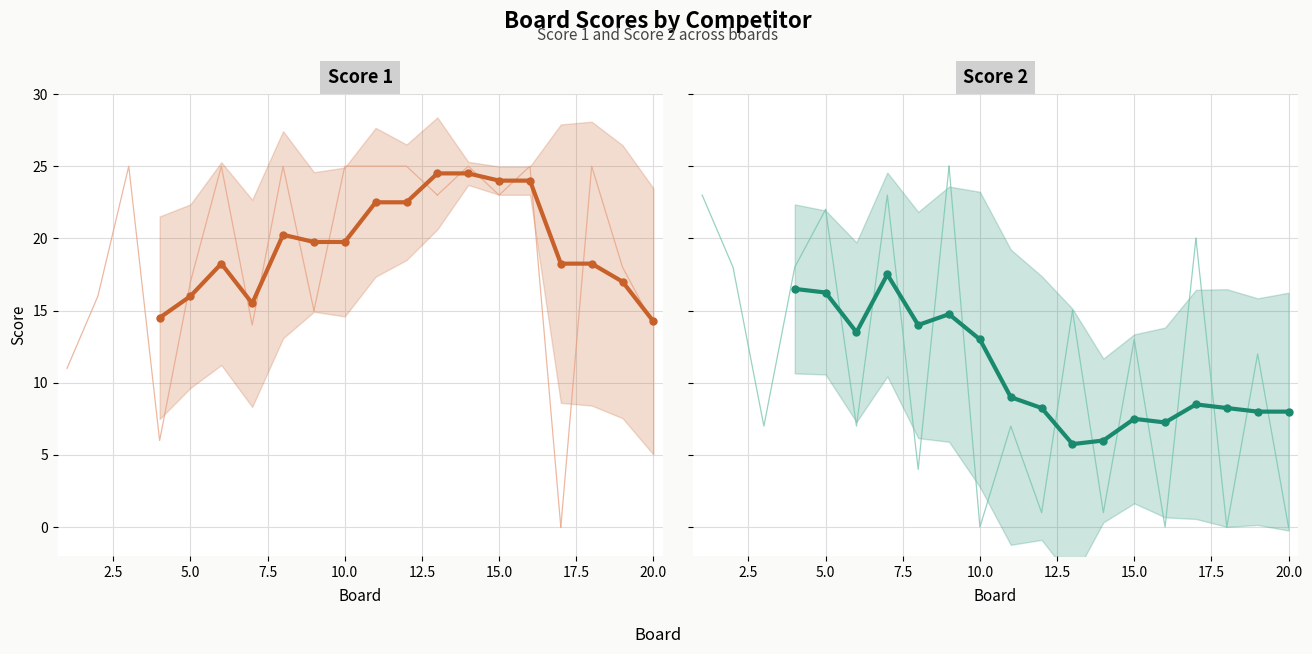

What is the lowest value of the Score 1 series?

14.2